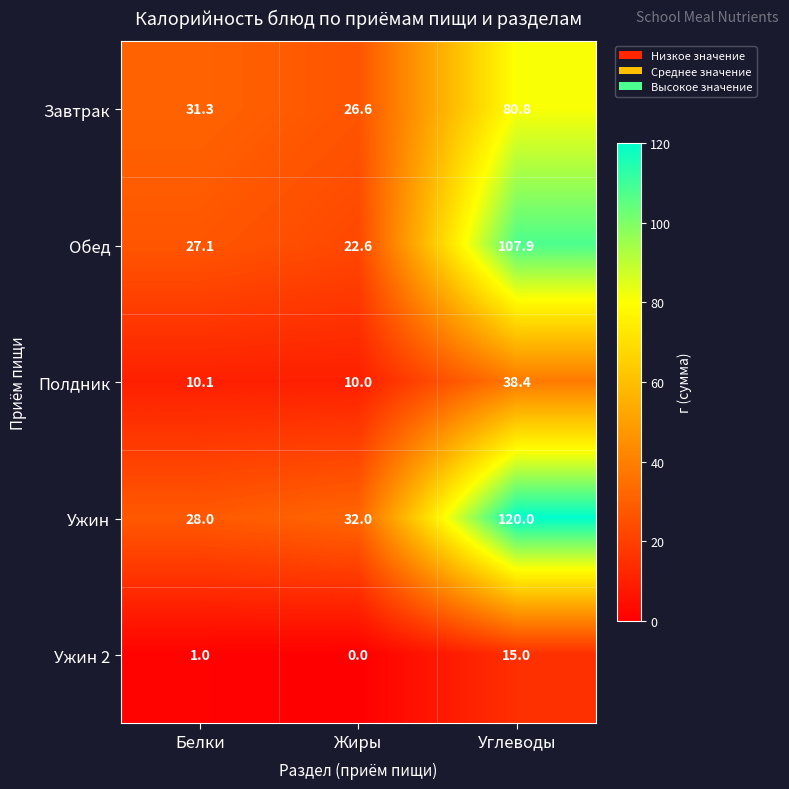

Reading right to left, transcribe all the data shown in this chart.

Завтрак: 80.8	26.6	31.3
Обед: 107.9	22.6	27.1
Полдник: 38.4	10.0	10.1
Ужин: 120.0	32.0	28.0
Ужин 2: 15.0	0.0	1.0